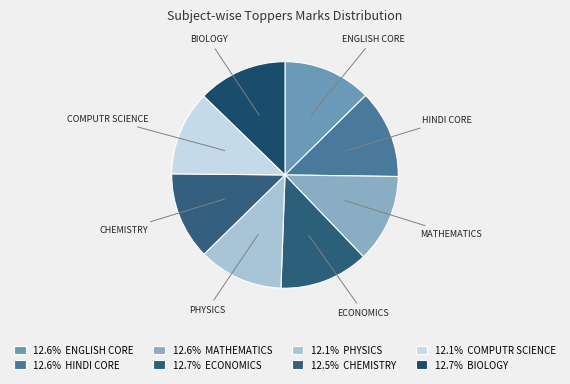

Is there any slice that represents more than half of the pie?

No